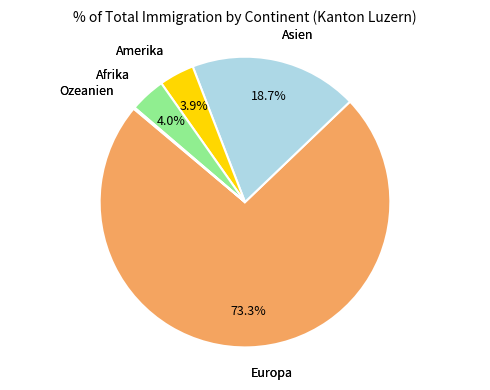

Is there any slice that represents more than half of the pie?

Yes